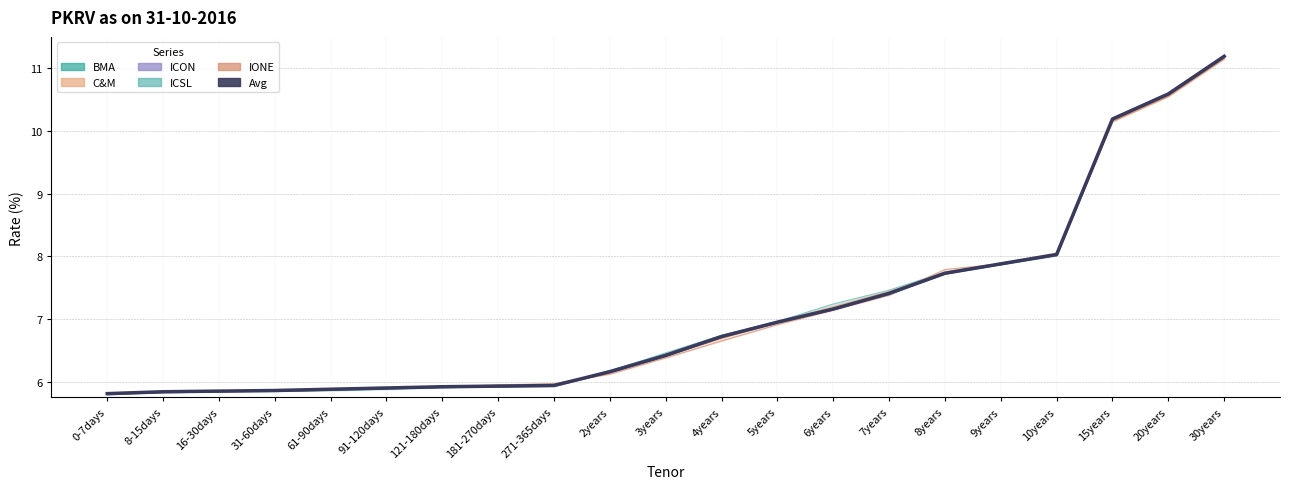

At which label does the data first exceed 6?

2years